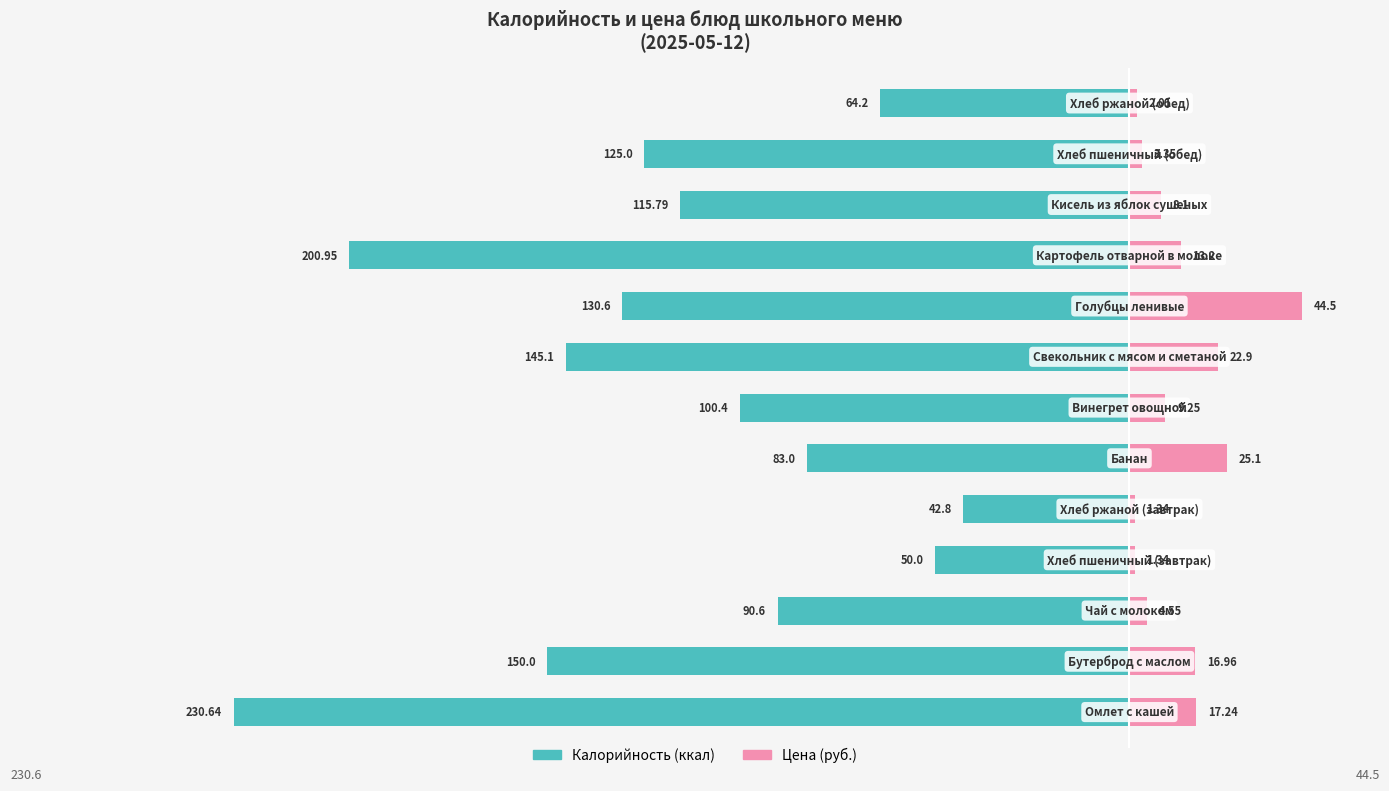

Is it true that Калорийность equals -98.9 at 1?

False